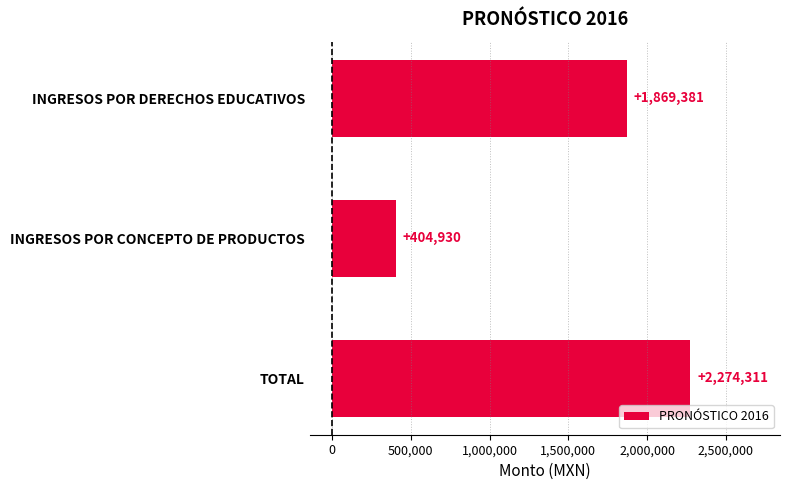

Which has a higher value, INGRESOS POR CONCEPTO DE PRODUCTOS or TOTAL?

TOTAL